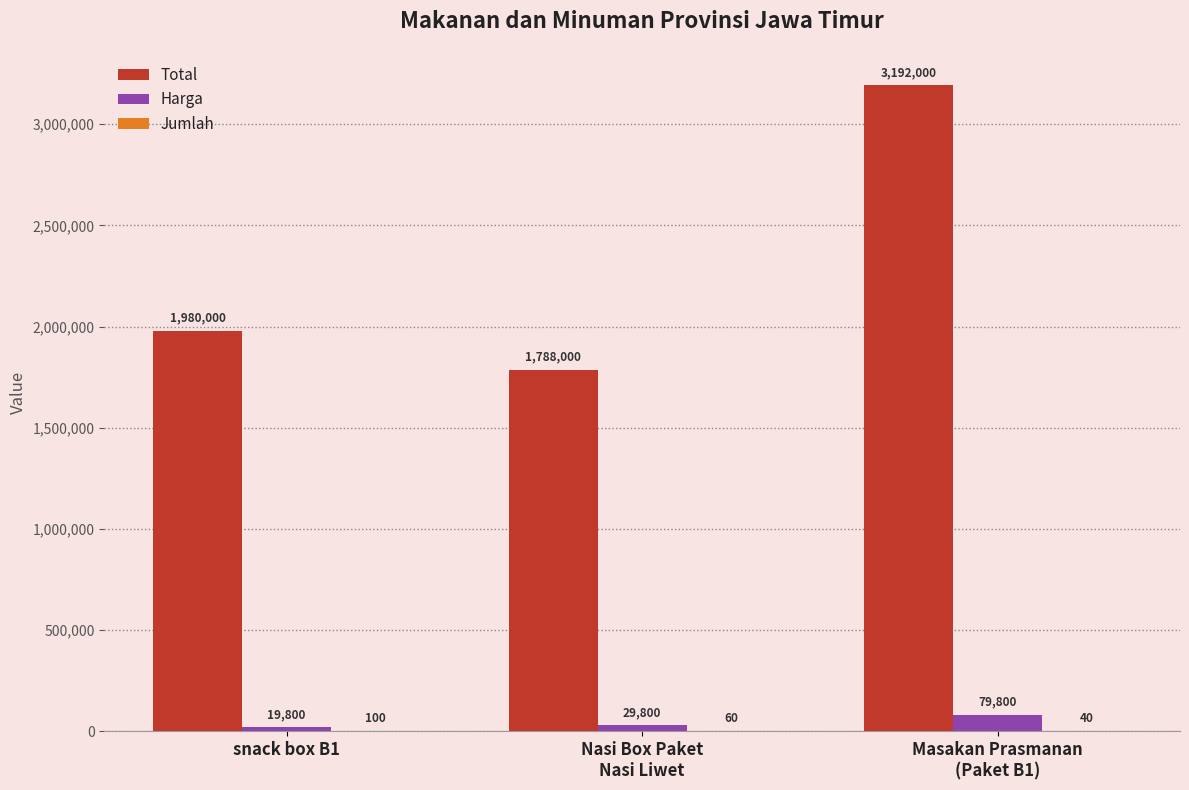

The Total series shows 1980000 at snack box B1. True or false?

True